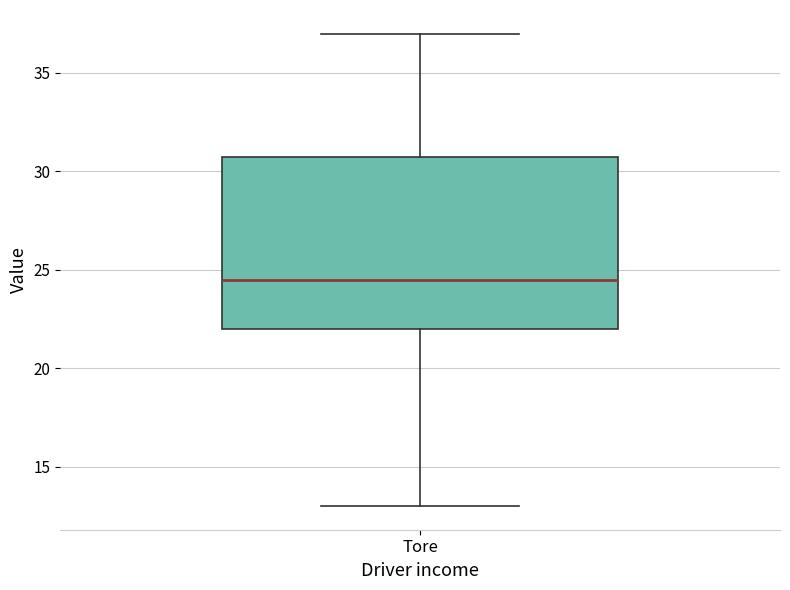

Where does the upper whisker of the box for Tore end on the y-axis? The values are not printed on the chart, so give them approximately, as read against the axis.

37.0